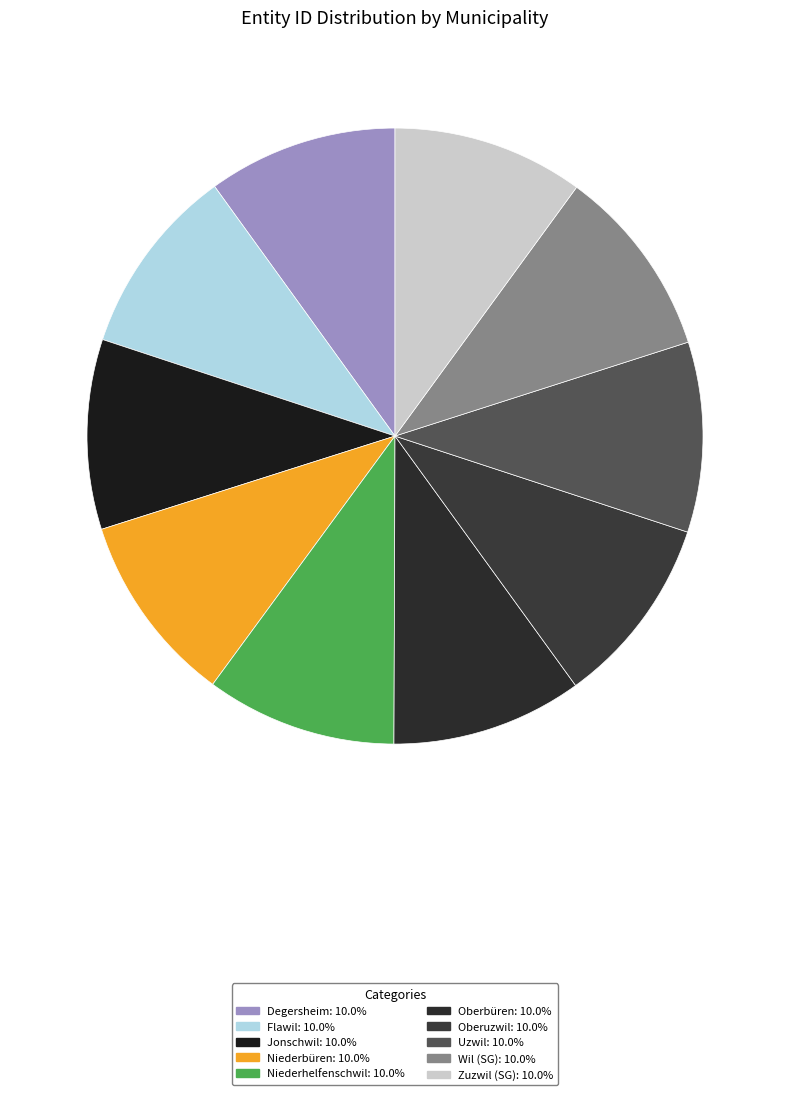

Is the sum of Degersheim and Wil (SG) greater than half?

No